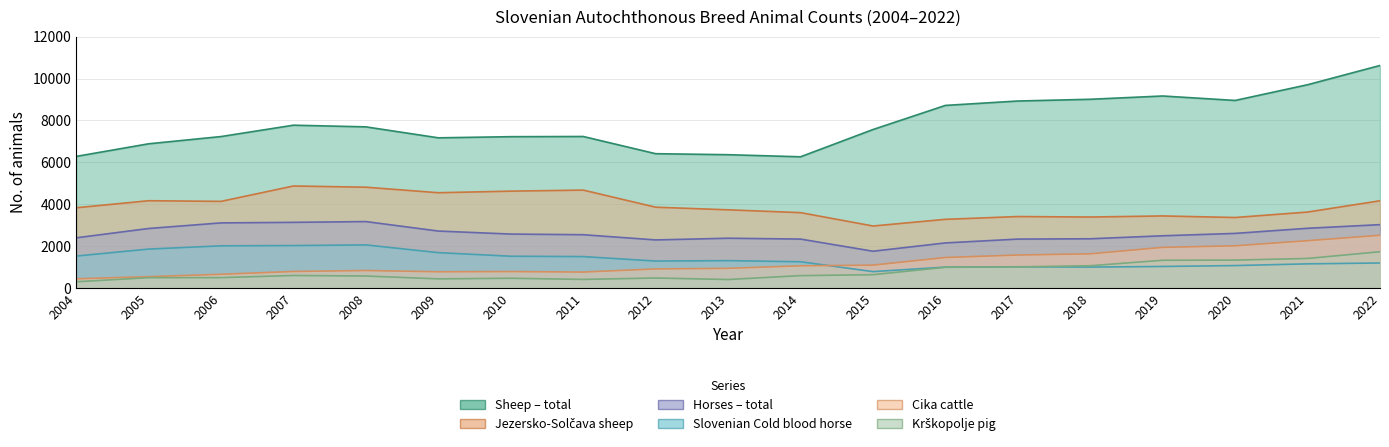

True or false: Horses – total and Jezersko-Solčava sheep cross at least once.

False